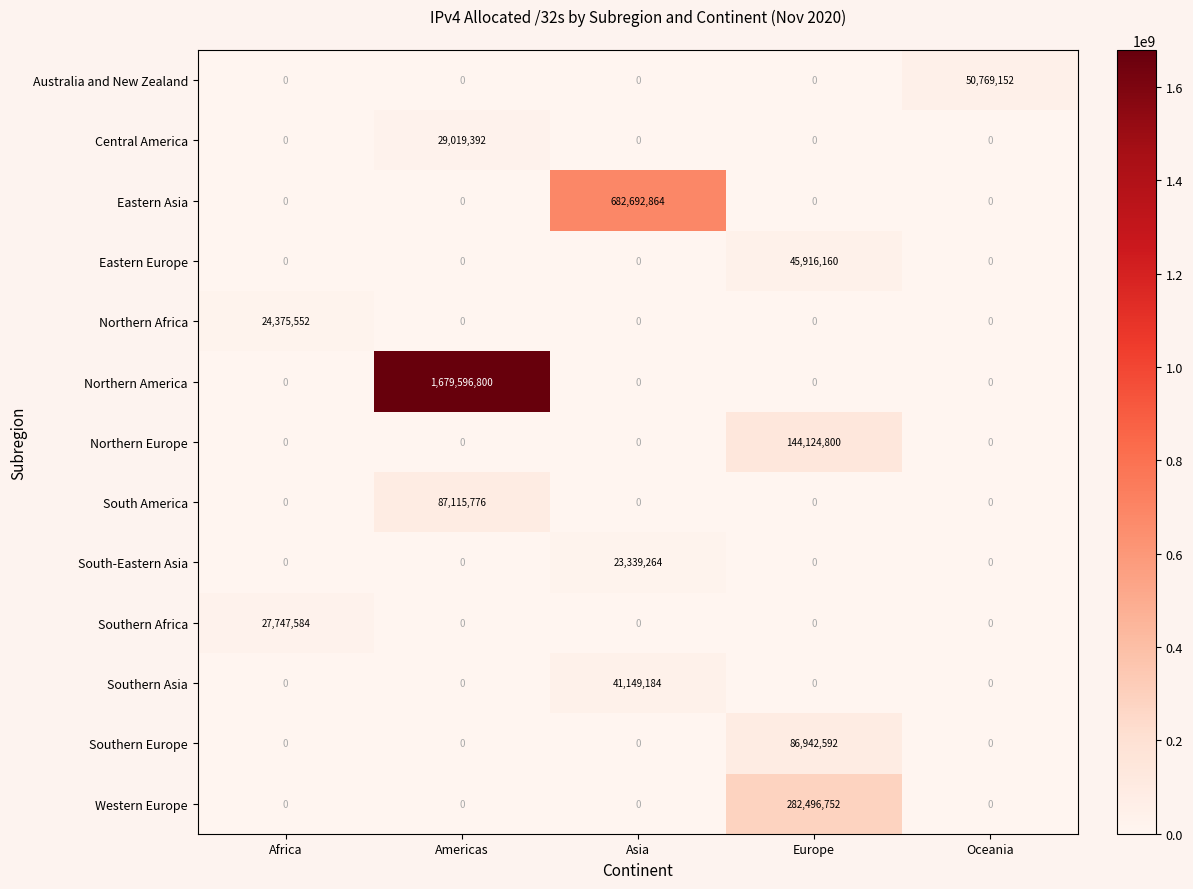

Rank the series by their maximum value, from highest to lowest.

Northern America, Eastern Asia, Western Europe, Northern Europe, South America, Southern Europe, Australia and New Zealand, Eastern Europe, Southern Asia, Central America, Southern Africa, Northern Africa, South-Eastern Asia